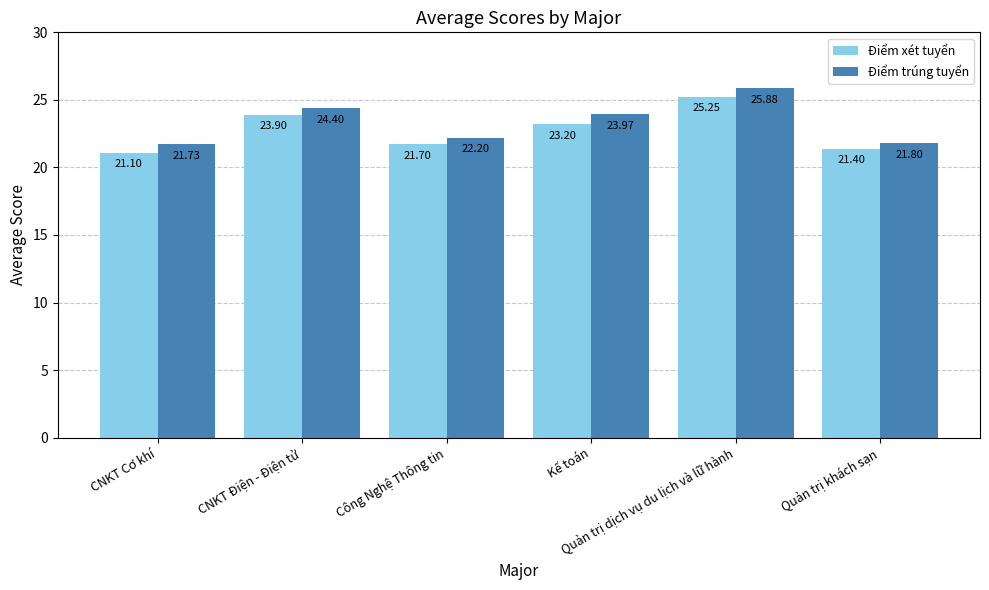

List the series in order of their peak value, highest first.

Điểm trúng tuyển, Điểm xét tuyển